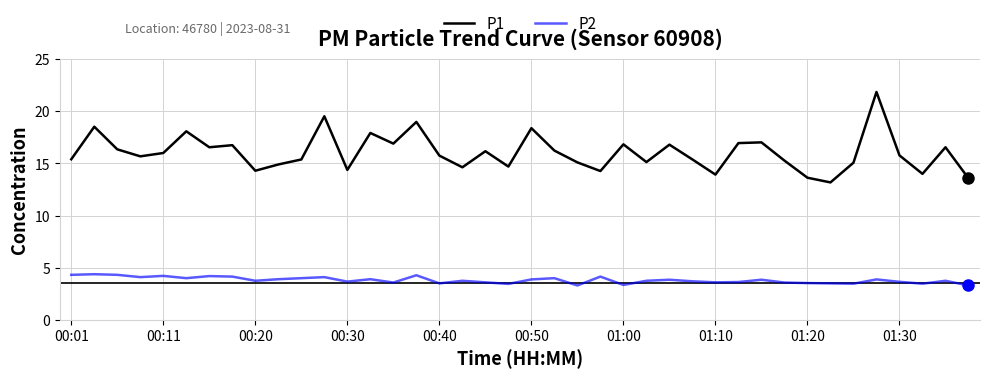

List the series in order of their overall mean, lowest first.

P2, P1